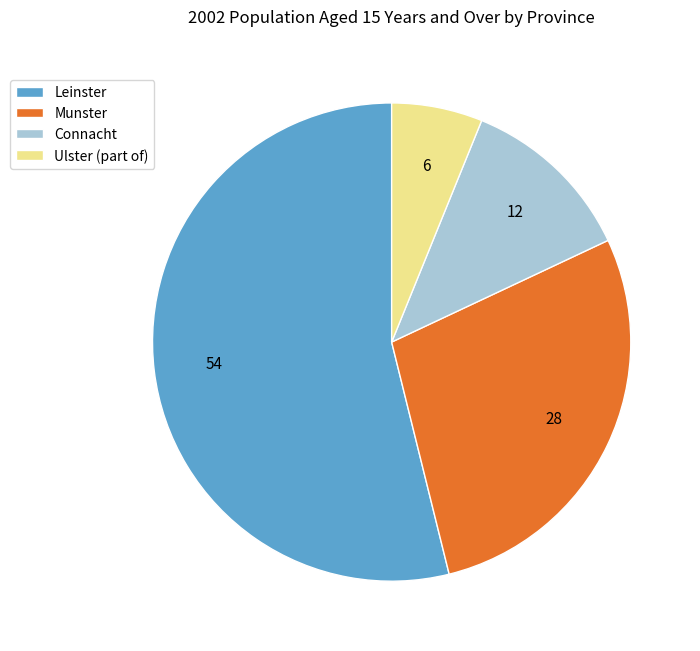

True or false: Connacht accounts for 12% of the total.

True